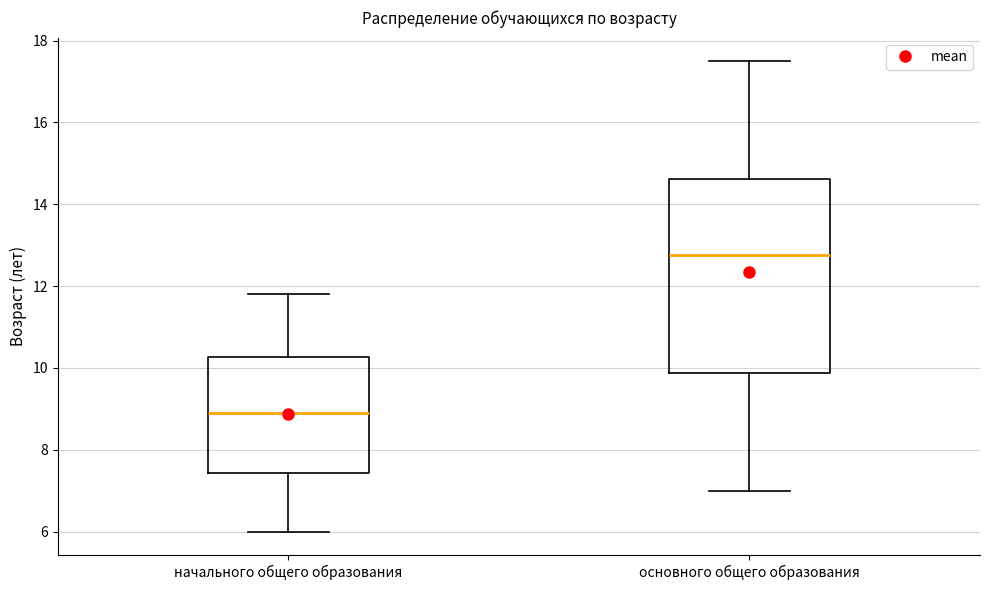

Where is the lower edge of the box for начального общего образования on the y-axis? The values are not printed on the chart, so give them approximately, as read against the axis.

7.4